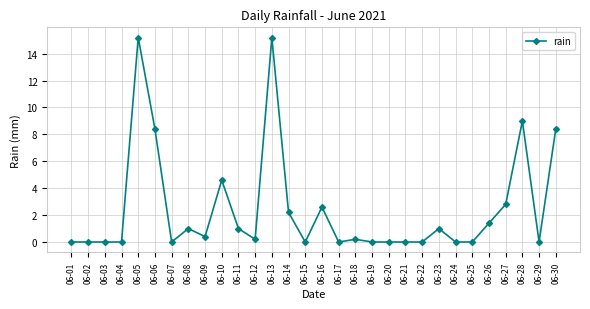

What is the sum of the values at 06-14 and 06-29?

2.2